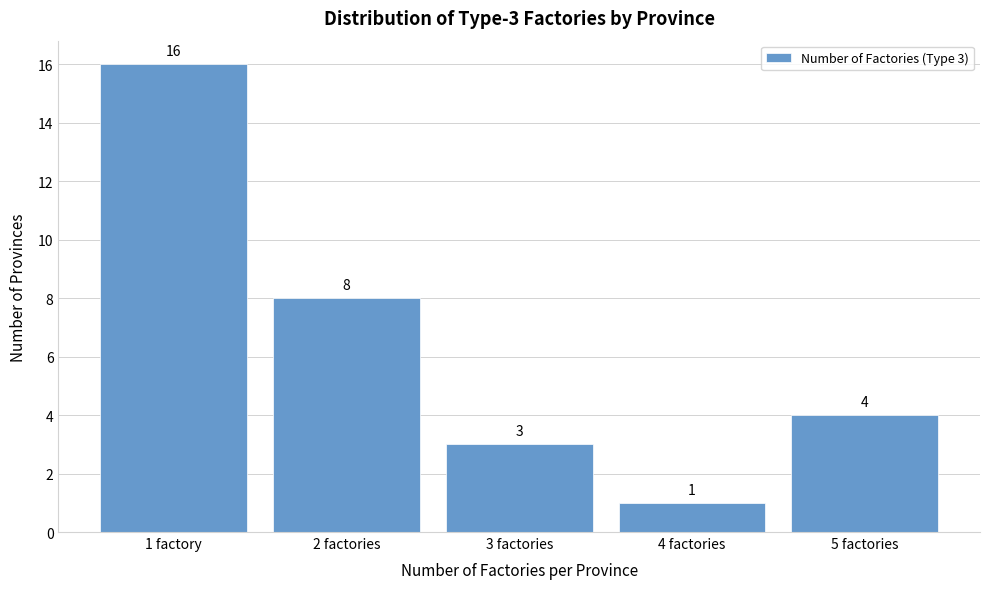

Reading left to right, extract all data points from this chart.

16	8	3	1	4